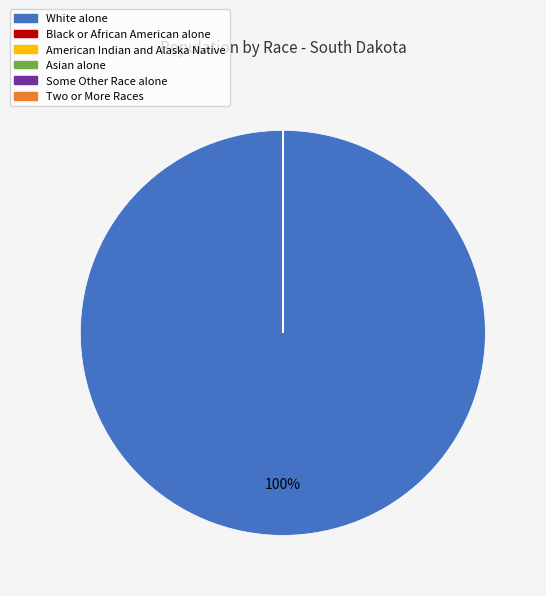

Is White alone the majority of the pie?

Yes